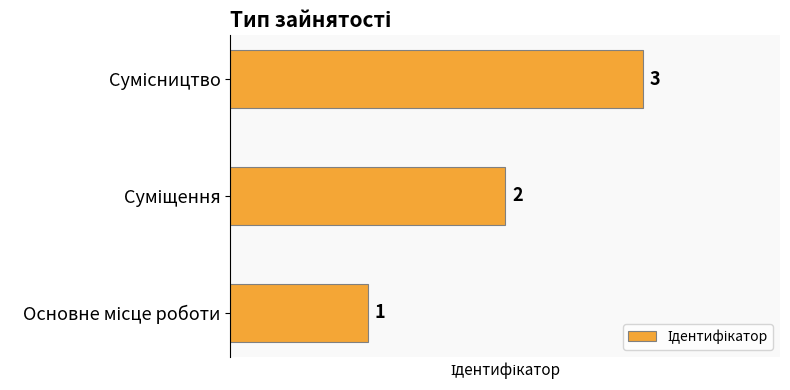

Count the number of data series in this chart.

1